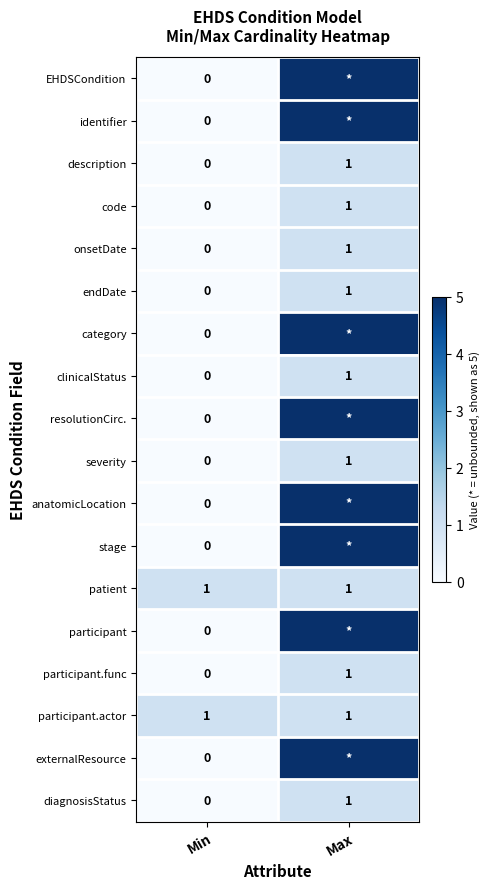

What is the sum of the severity values at Max and Min?

1